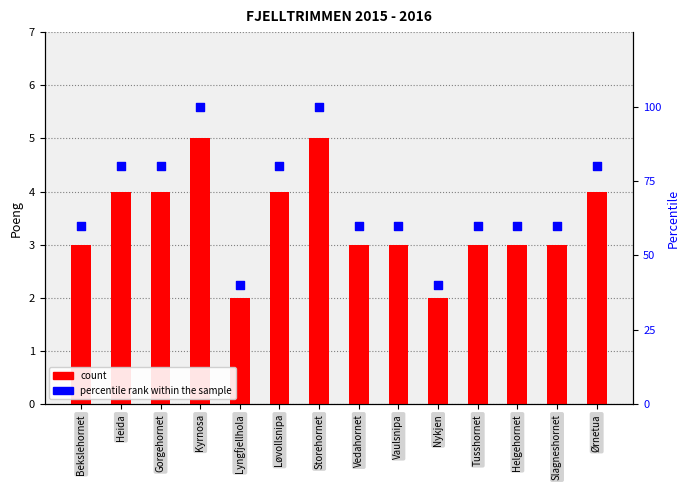

At how many categories does at least one series exceed 83?

2